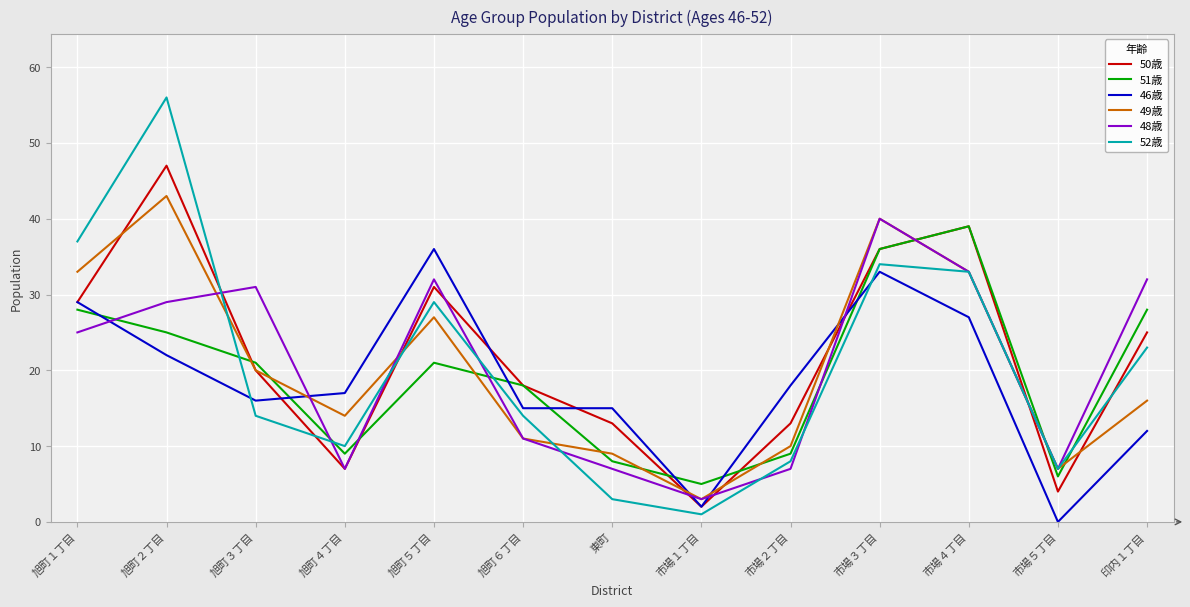

Where is the first local minimum for 48歳?

旭町４丁目